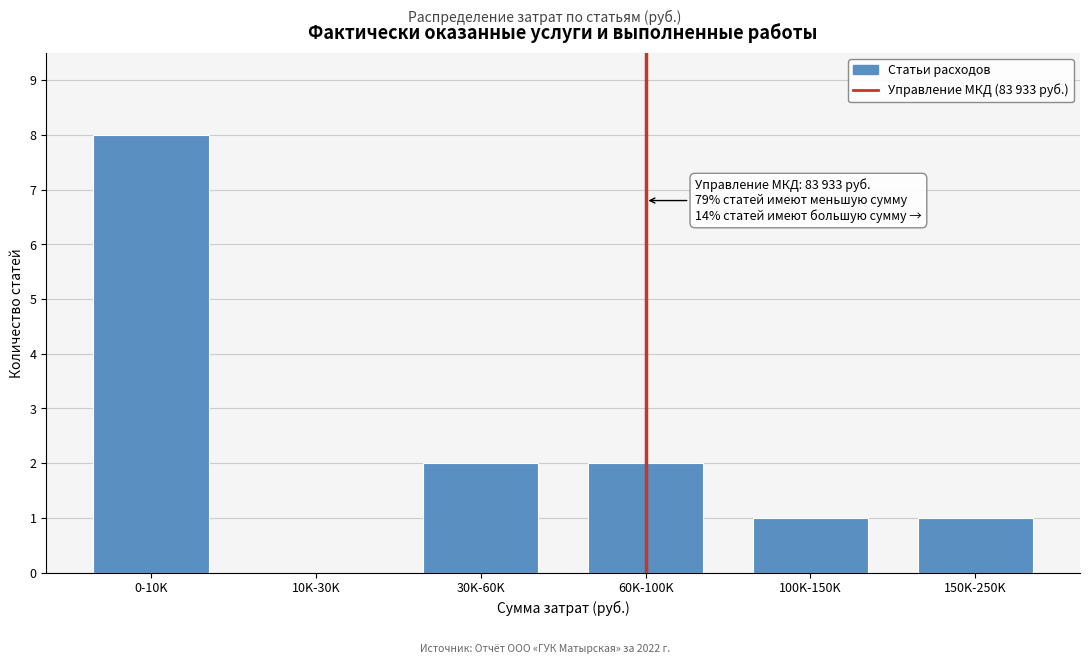

Reading left to right, transcribe all the data shown in this chart.

0-10K=8	10K-30K=0	30K-60K=2	60K-100K=2	100K-150K=1	150K-250K=1